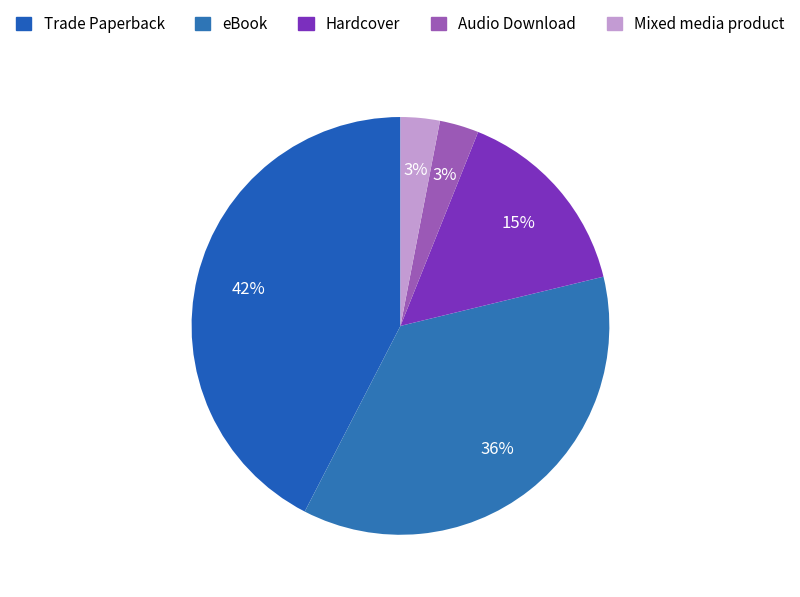

To the nearest percent, what is the combined percentage of Hardcover and eBook?

52%